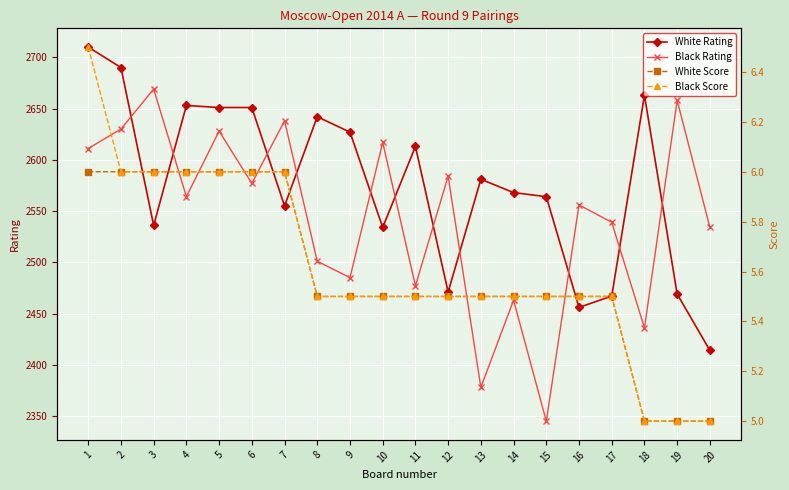

Reading left to right, list all the values displayed in this chart.

White Rating: 1=2710.0	2=2690.0	3=2536.0	4=2653.0	5=2651.0	6=2651.0	7=2555.0	8=2642.0	9=2627.0	10=2534.0	11=2613.0	12=2471.0	13=2581.0	14=2568.0	15=2564.0	16=2456.0	17=2467.0	18=2663.0	19=2469.0	20=2414.0
Black Rating: 1=2611.0	2=2630.0	3=2669.0	4=2564.0	5=2628.0	6=2577.0	7=2638.0	8=2501.0	9=2485.0	10=2617.0	11=2477.0	12=2584.0	13=2378.0	14=2463.0	15=2345.0	16=2556.0	17=2539.0	18=2436.0	19=2658.0	20=2534.0
White Score: 1=6.0	2=6.0	3=6.0	4=6.0	5=6.0	6=6.0	7=6.0	8=5.5	9=5.5	10=5.5	11=5.5	12=5.5	13=5.5	14=5.5	15=5.5	16=5.5	17=5.5	18=5.0	19=5.0	20=5.0
Black Score: 1=6.5	2=6.0	3=6.0	4=6.0	5=6.0	6=6.0	7=6.0	8=5.5	9=5.5	10=5.5	11=5.5	12=5.5	13=5.5	14=5.5	15=5.5	16=5.5	17=5.5	18=5.0	19=5.0	20=5.0